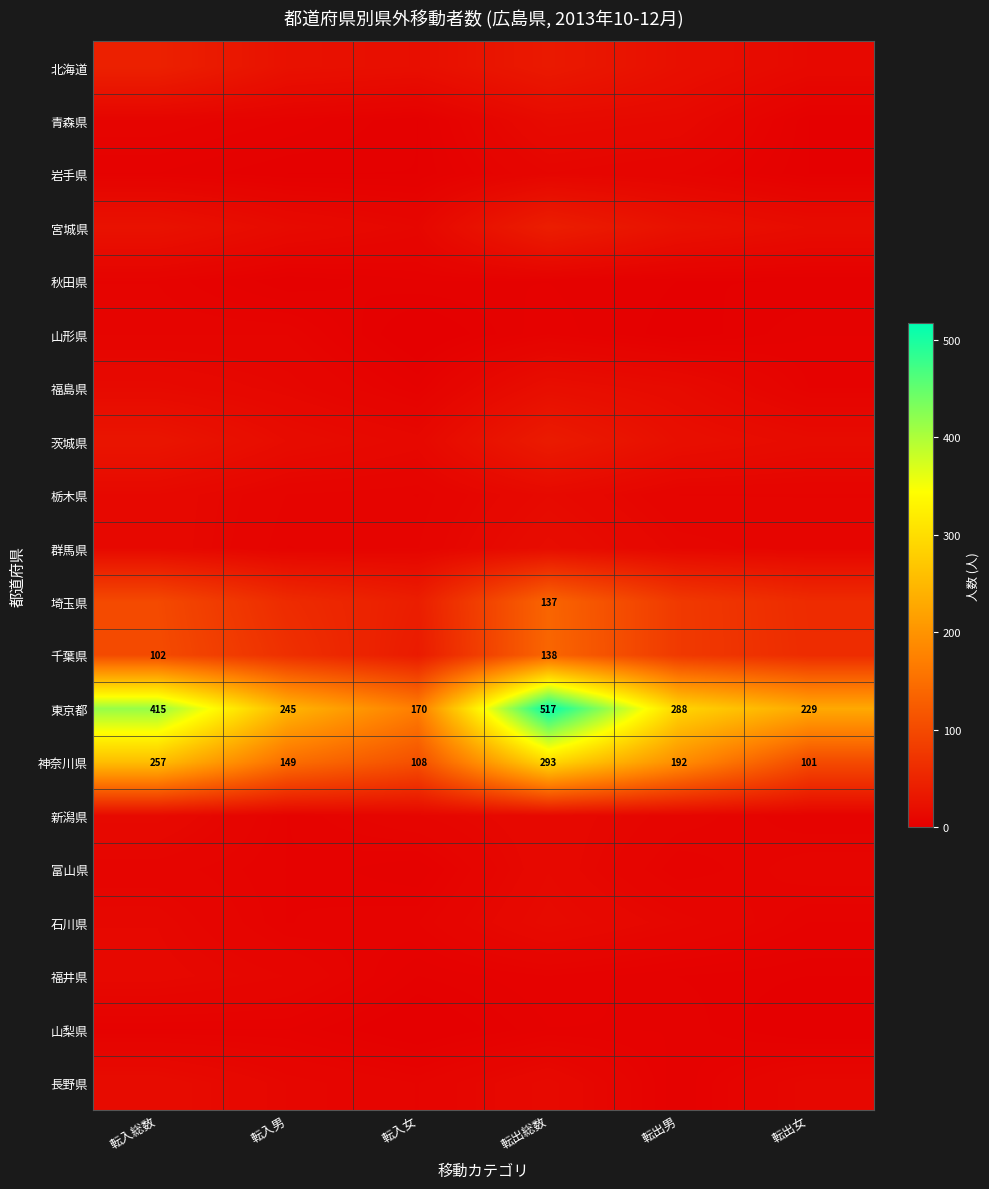

The 東京都 series shows 709 at 転出総数. True or false?

False